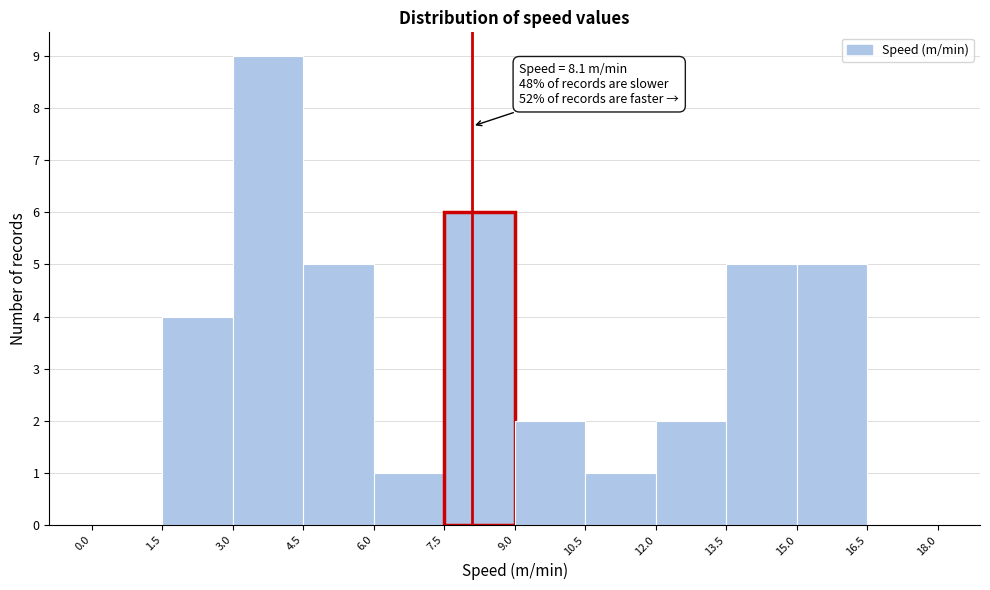

Over which range of the x-axis is the bar tallest?

3.0 to 4.5